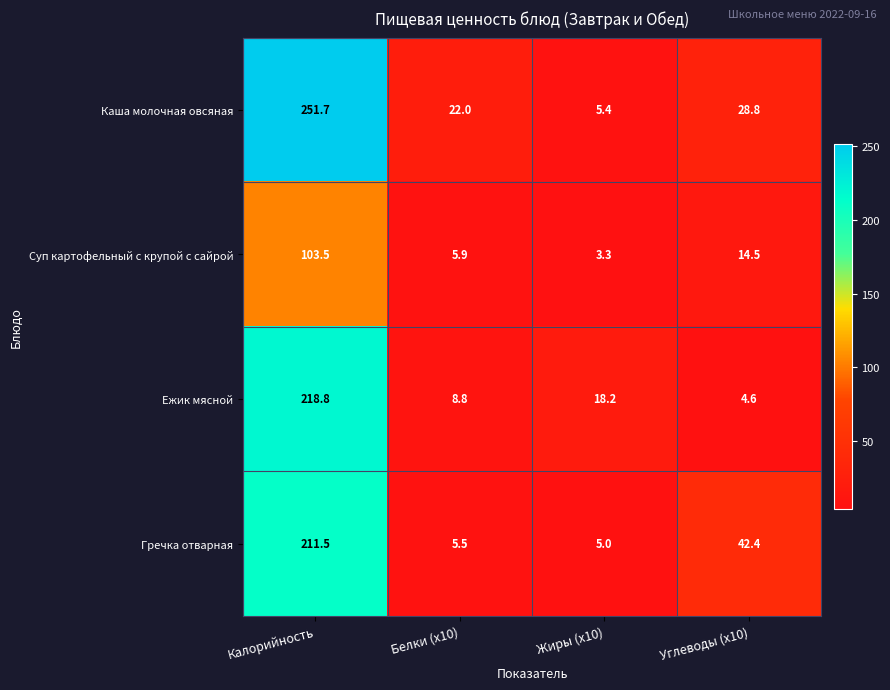

List the labels in order of Гречка отварная value, smallest first.

Жиры (x10), Белки (x10), Углеводы (x10), Калорийность